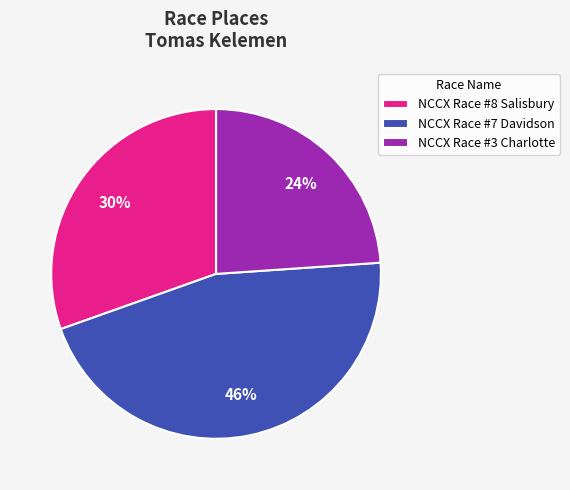

Rank the categories by value from highest to lowest.

NCCX Race #7 Davidson, NCCX Race #8 Salisbury, NCCX Race #3 Charlotte